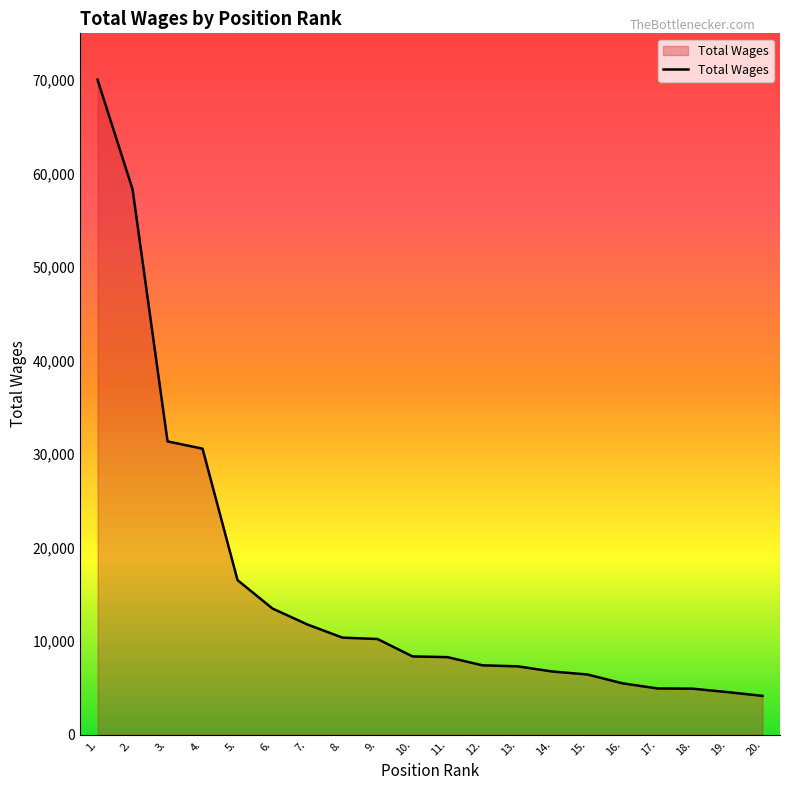

Read the value at 6..

13476